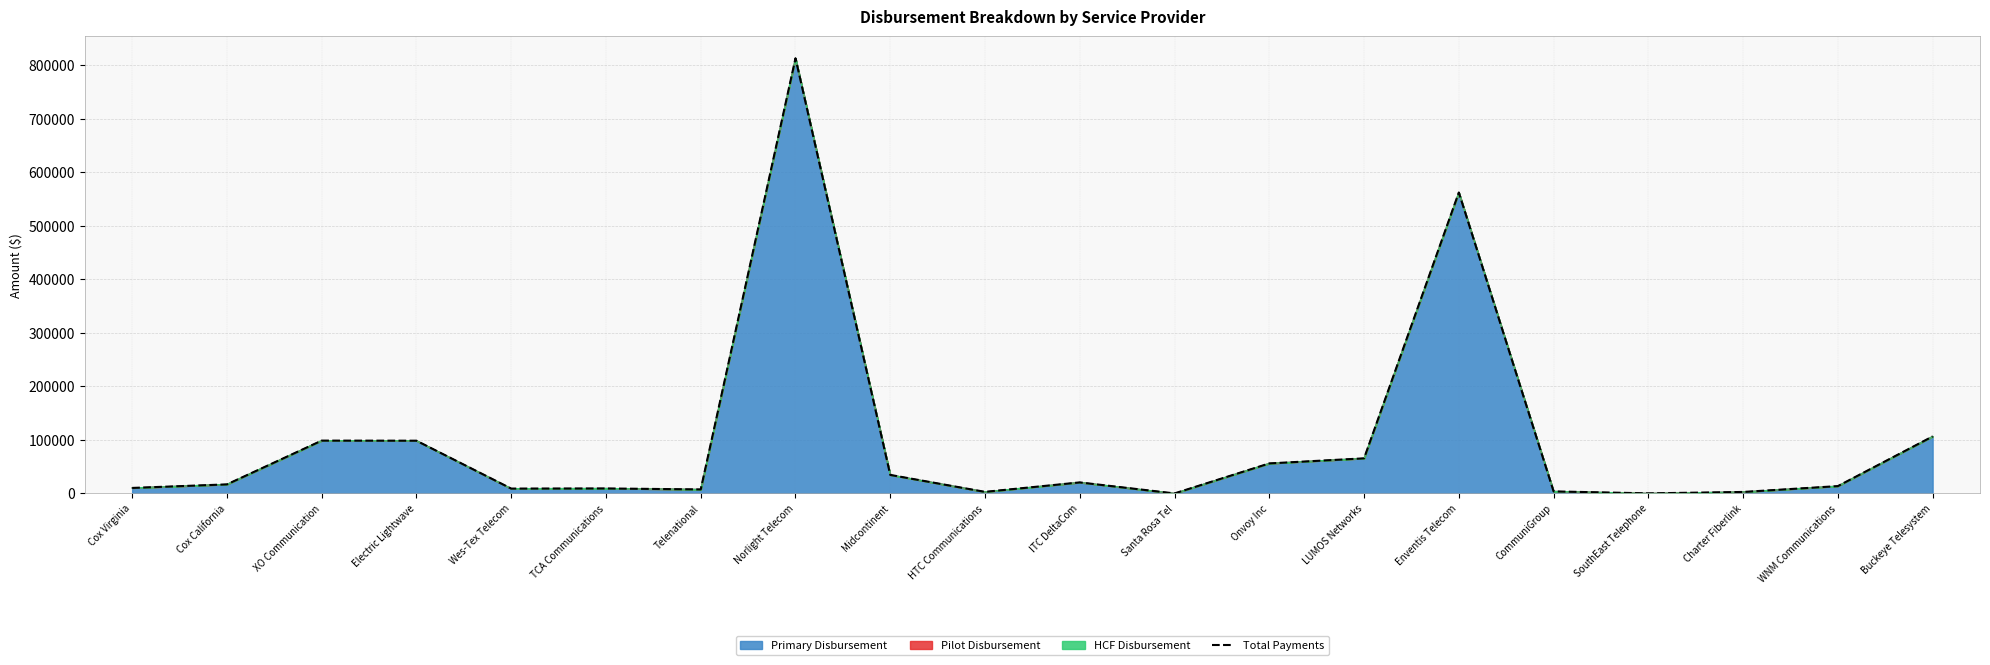

Which label corresponds to the largest value in the chart?

Norlight Telecom